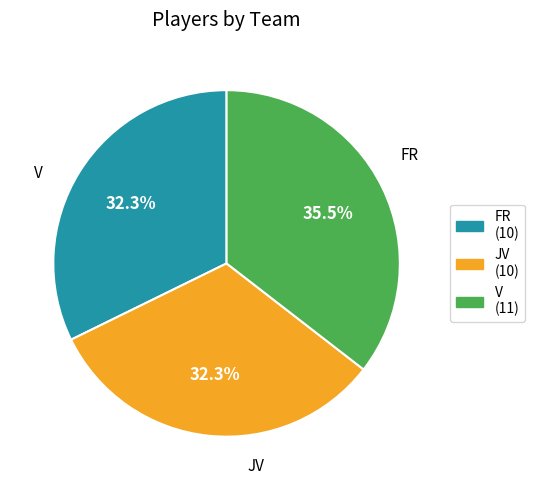

Does FR represent more than half of the total?

No